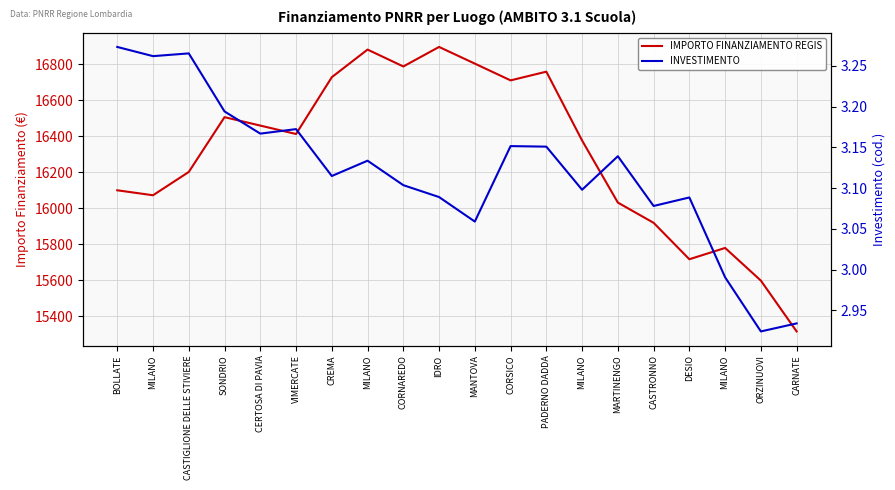

The value of INVESTIMENTO at MILANO is 2.1. True or false?

False